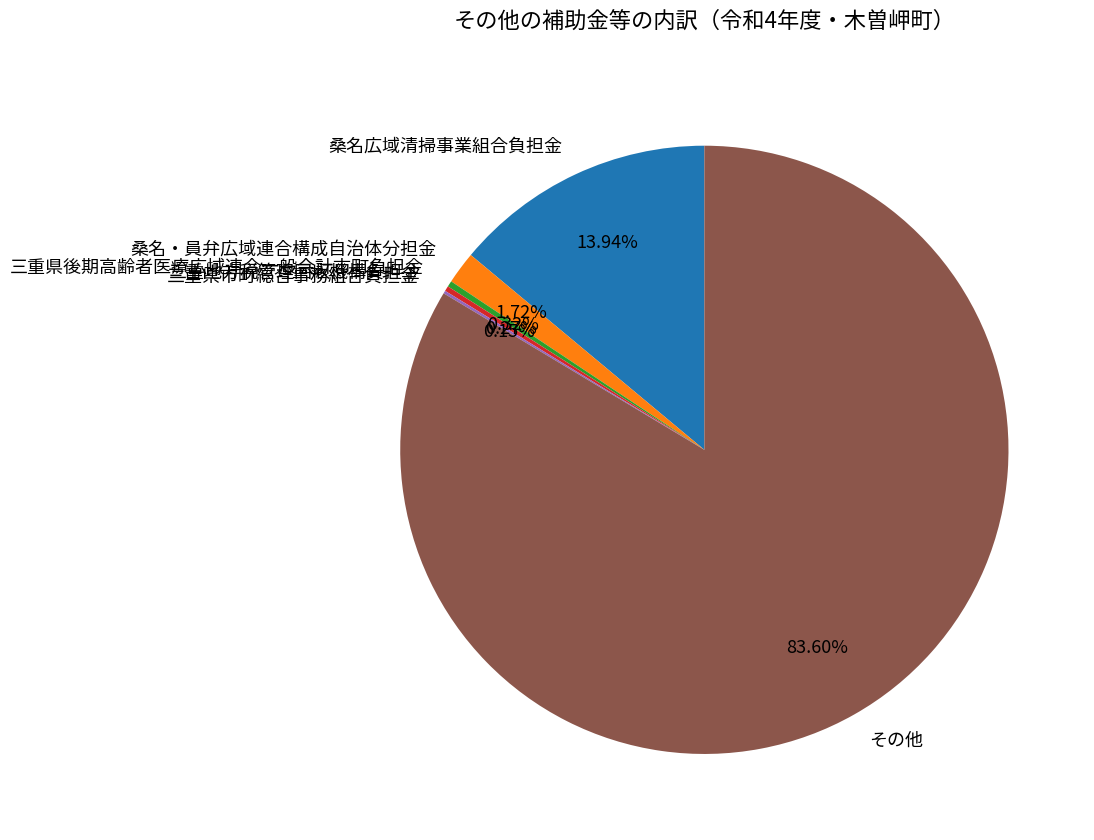

To the nearest percent, what is the difference between the largest and smallest slice percentages?

83%